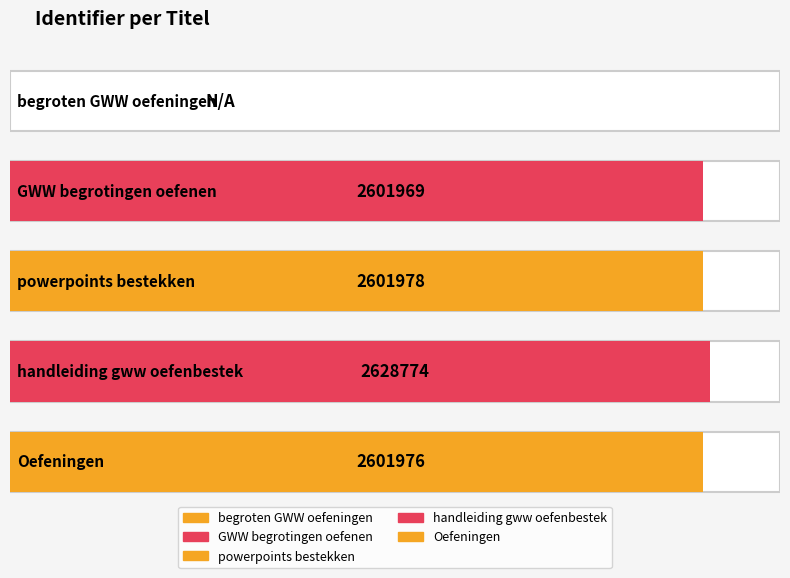

What is the difference between the second highest and second lowest values?

9